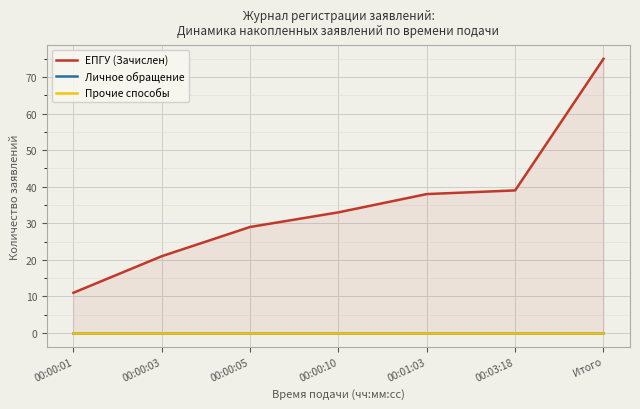

True or false: ЕПГУ (Зачислен) has a value of 6 at 00:00:01.

False